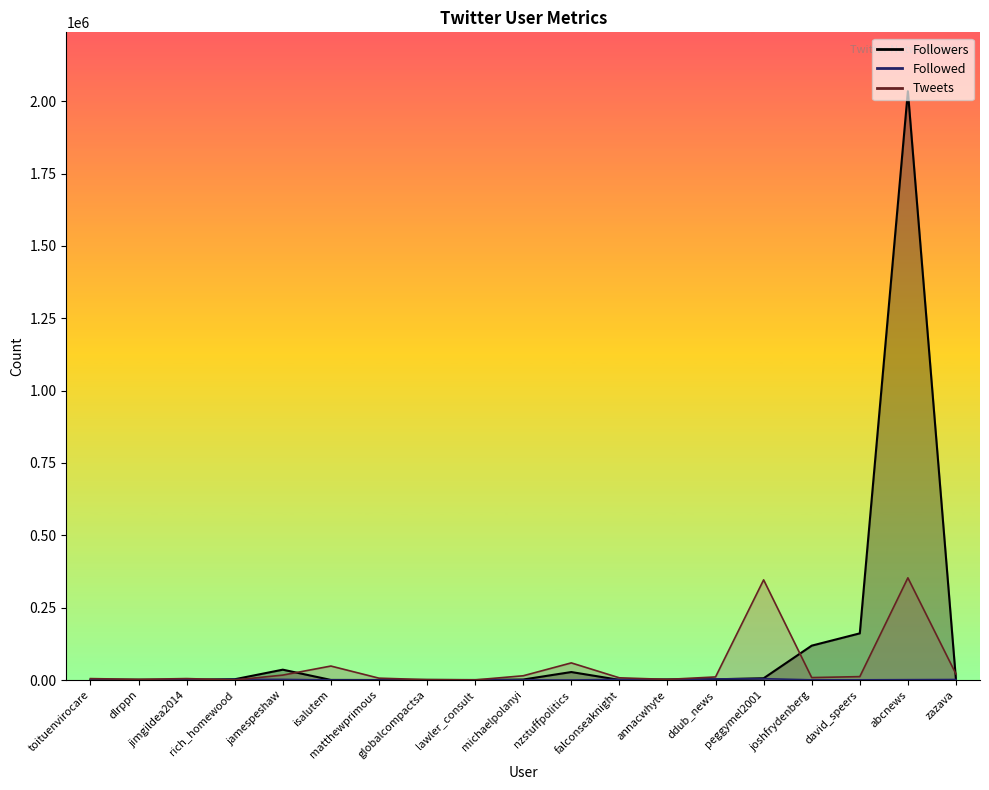

Does the chart have visible grid lines?

No